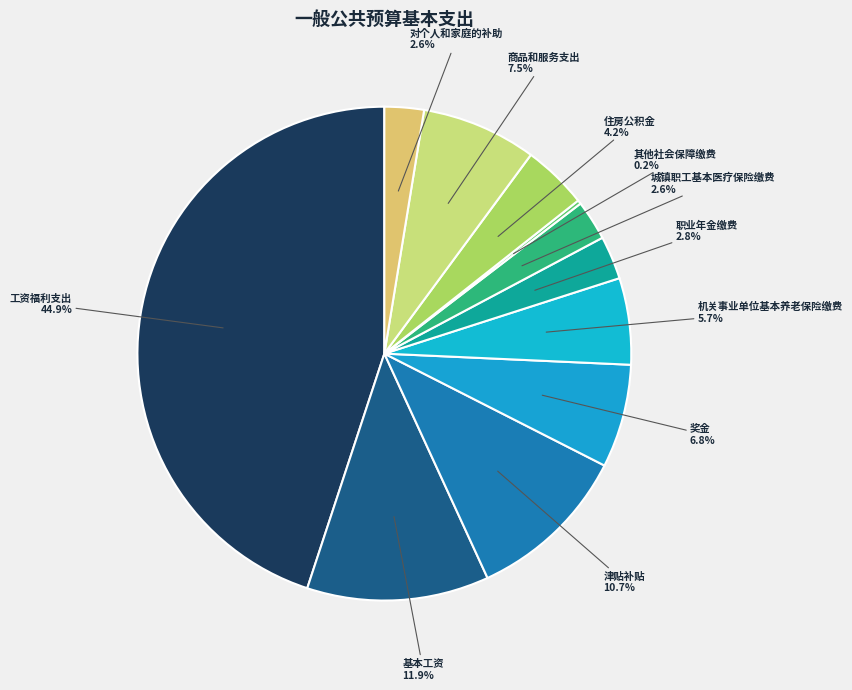

Rank the categories by value from lowest to highest.

其他社会保障缴费, 对个人和家庭的补助, 城镇职工基本医疗保险缴费, 职业年金缴费, 住房公积金, 机关事业单位基本养老保险缴费, 奖金, 商品和服务支出, 津贴补贴, 基本工资, 工资福利支出